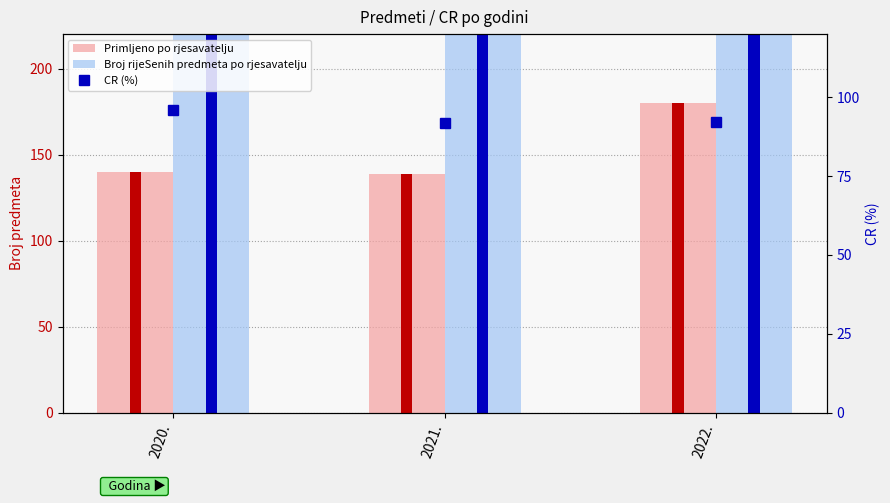

What is the smallest value displayed?

91.8